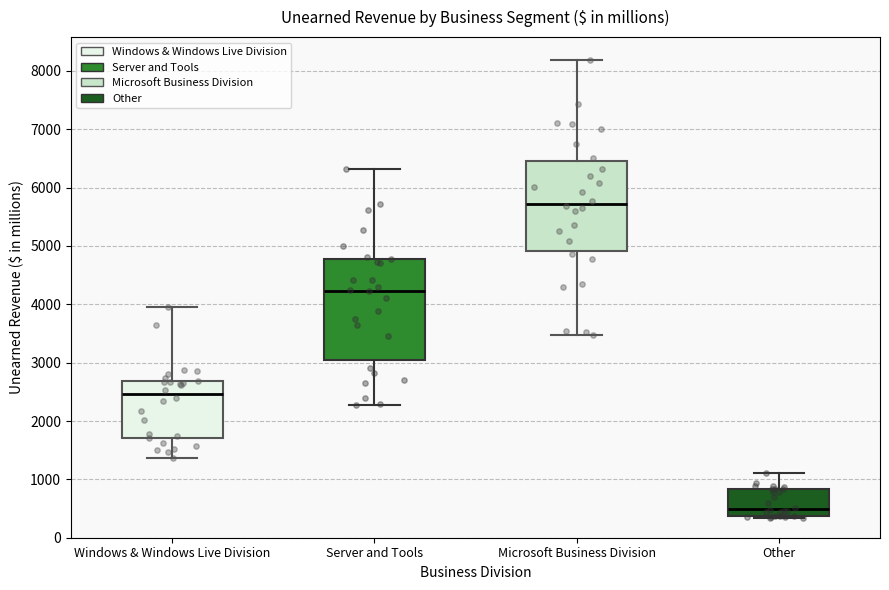

Reading left to right, transcribe this box plot: for each box, give where its median line is, the range the box spans, and where its two whiskers end, as read against the y-axis. The values are not printed on the chart, so give them approximately, as read against the axis.

Windows & Windows Live Division: median 2500, box 1700 to 2700, whiskers 1400 to 4000
Server and Tools: median 4200, box 3000 to 4800, whiskers 2300 to 6300
Microsoft Business Division: median 5700, box 4900 to 6500, whiskers 3500 to 8200
Other: median 500, box 400 to 800, whiskers 300 to 1100